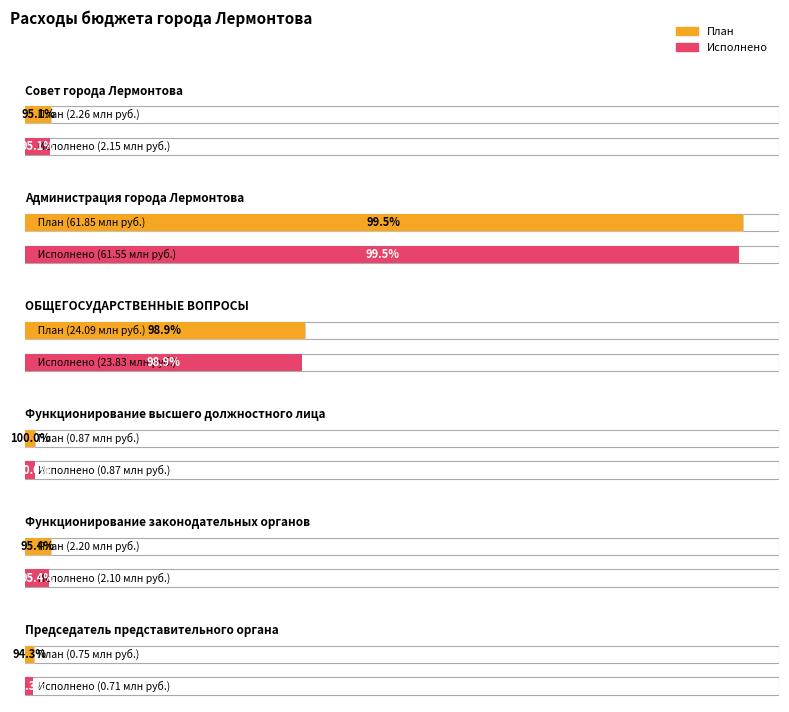

True or false: Исполнено has a value of 13736157.4 at ОБЩЕГОСУДАРСТВЕННЫЕ ВОПРОСЫ.

False